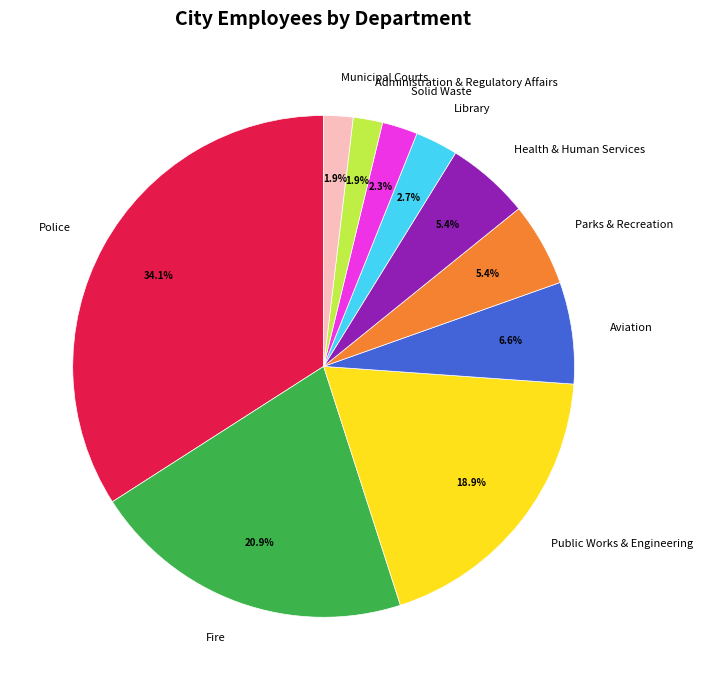

Does any single category account for the majority?

No